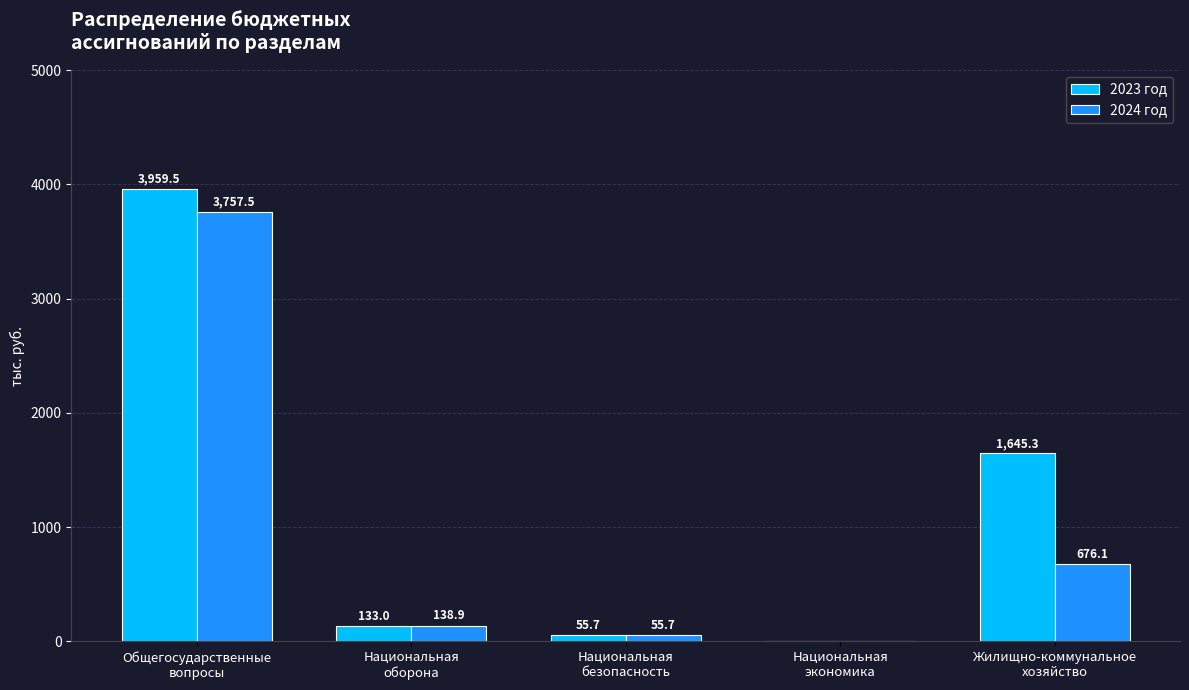

What is the sum of all 2024 год values?

4628.2